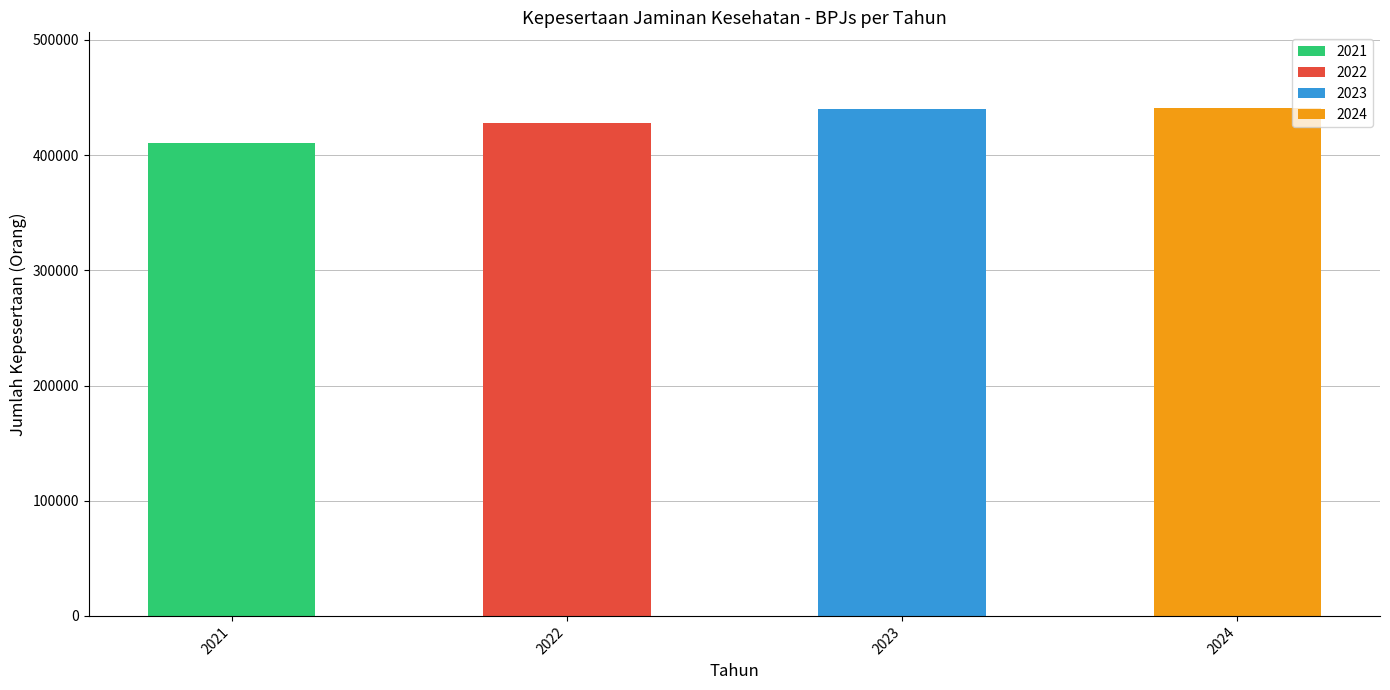

True or false: the data shows 440282 at 2023.

True